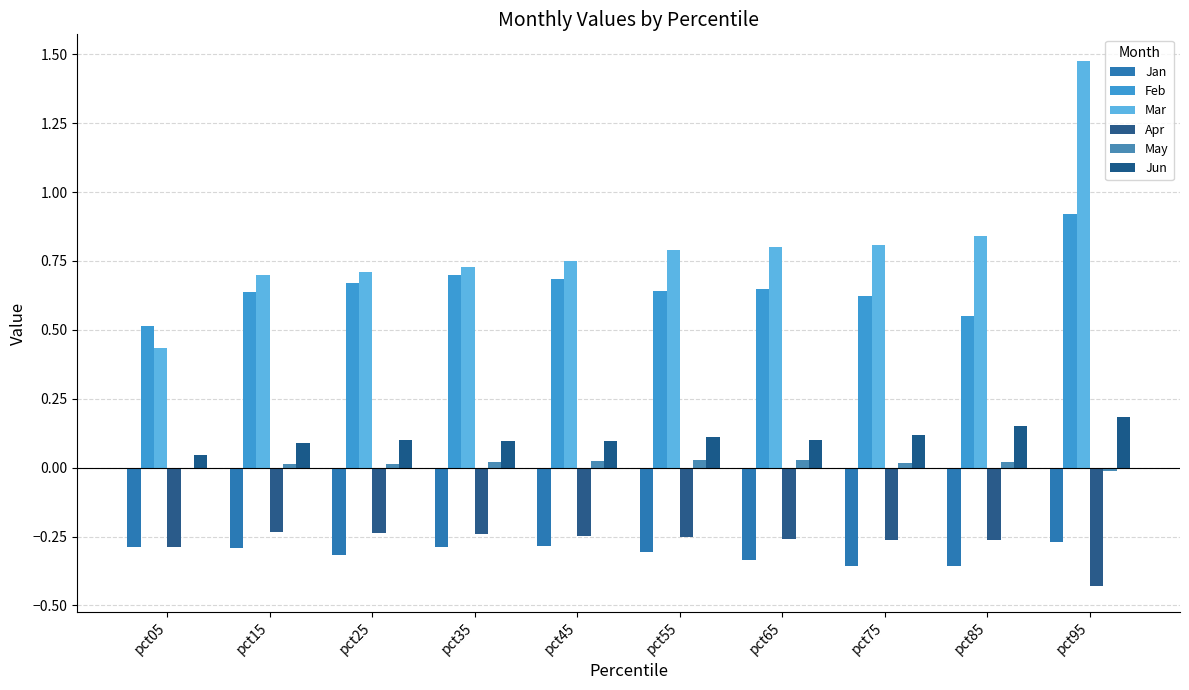

At pct95, list the series in order from largest to smallest.

Mar, Feb, Jun, May, Jan, Apr